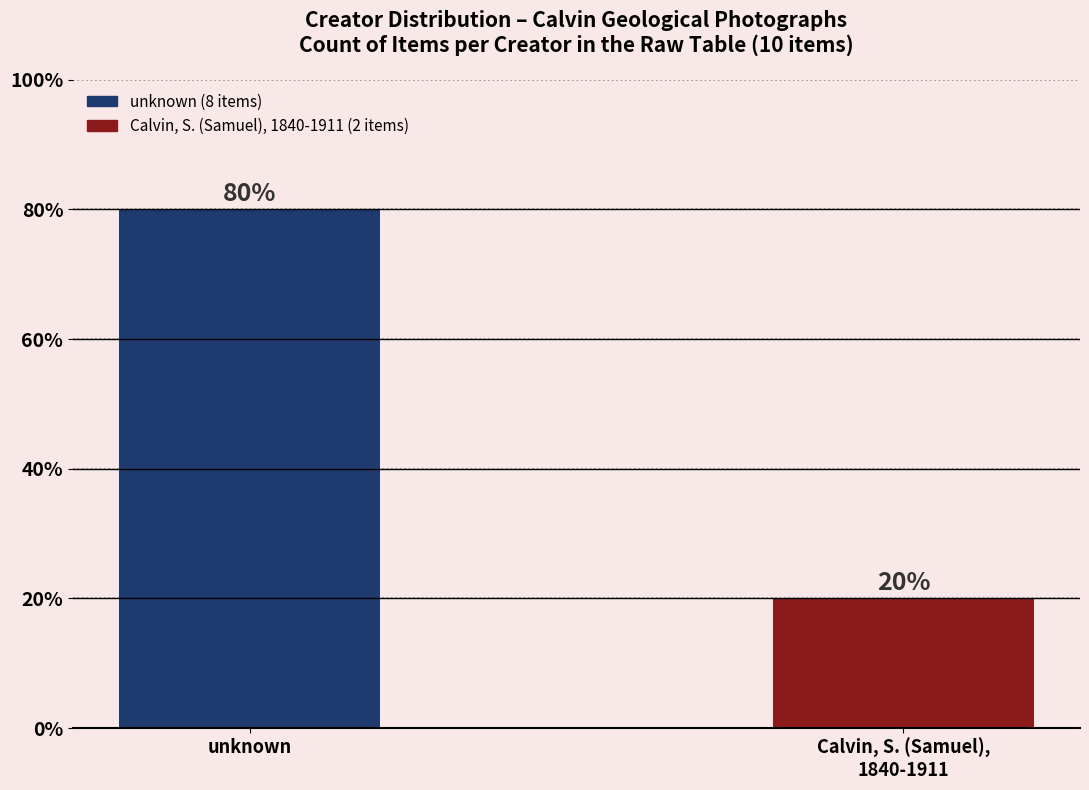

Where is the data nearest to the value 5?

unknown